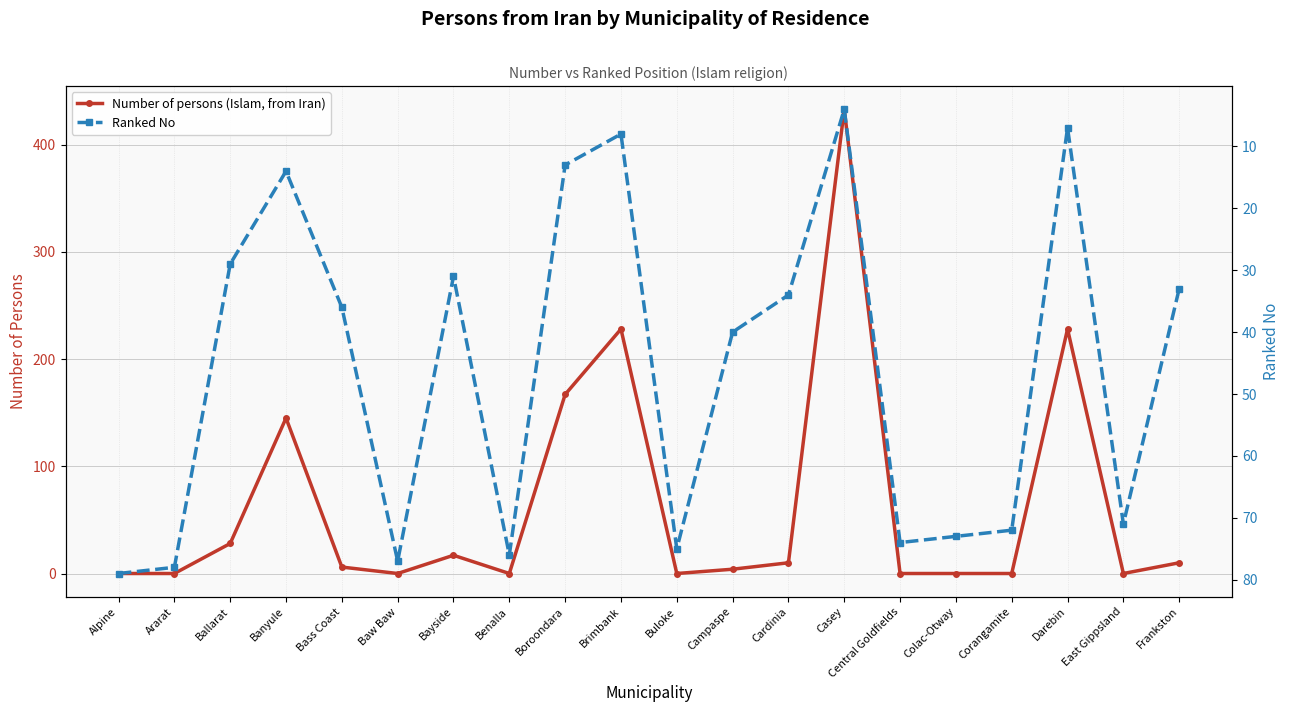

What is the approximate value of Number of persons (Islam, from Iran) at Darebin, to the nearest 10?

230